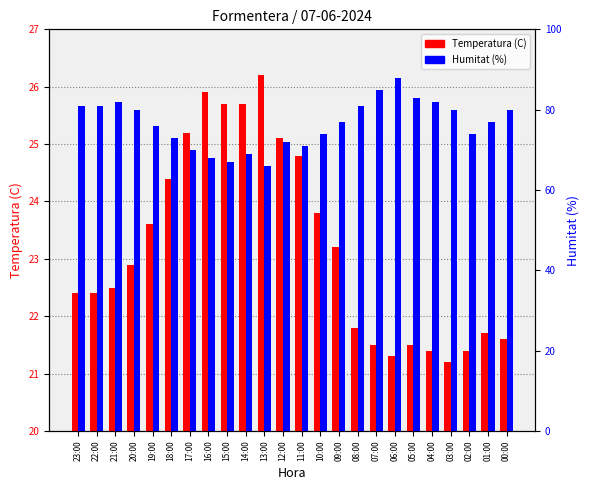

How many values in the Temperatura (C) series are below 22?

9